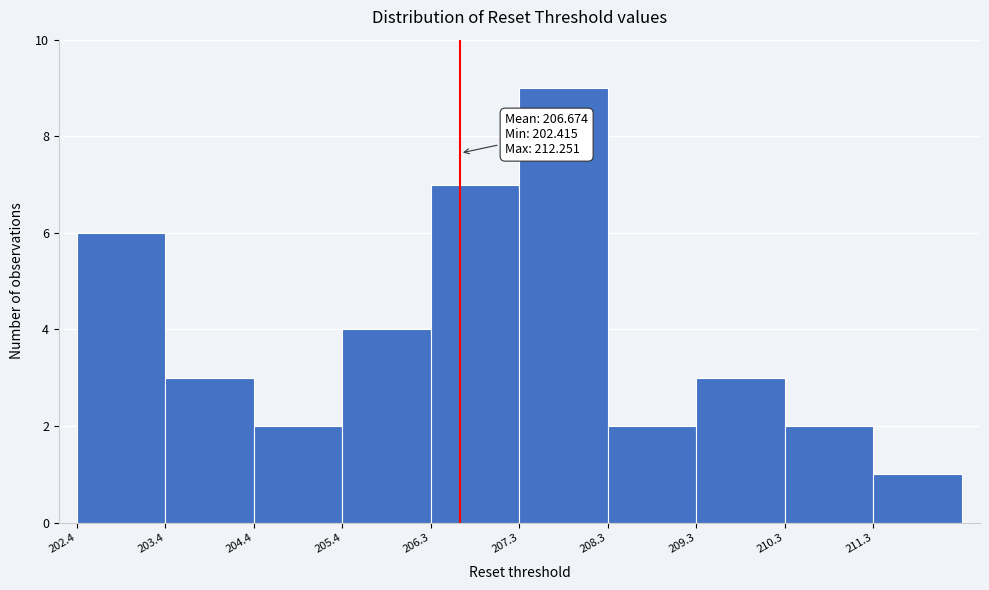

Which range on the x-axis has the tallest bar?

207.3 to 208.3